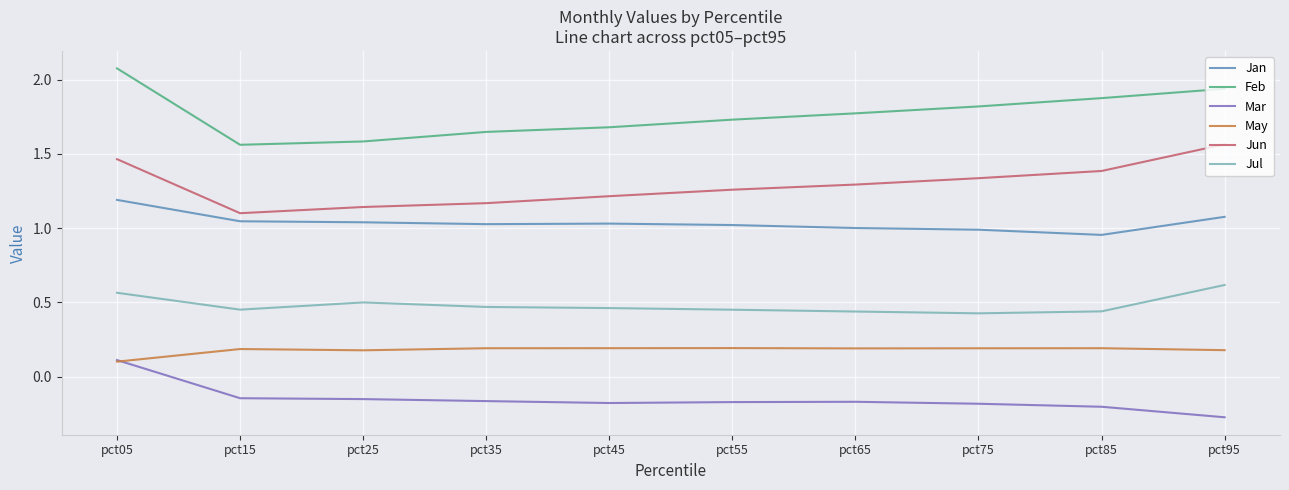

Count the number of categories in the chart.

10